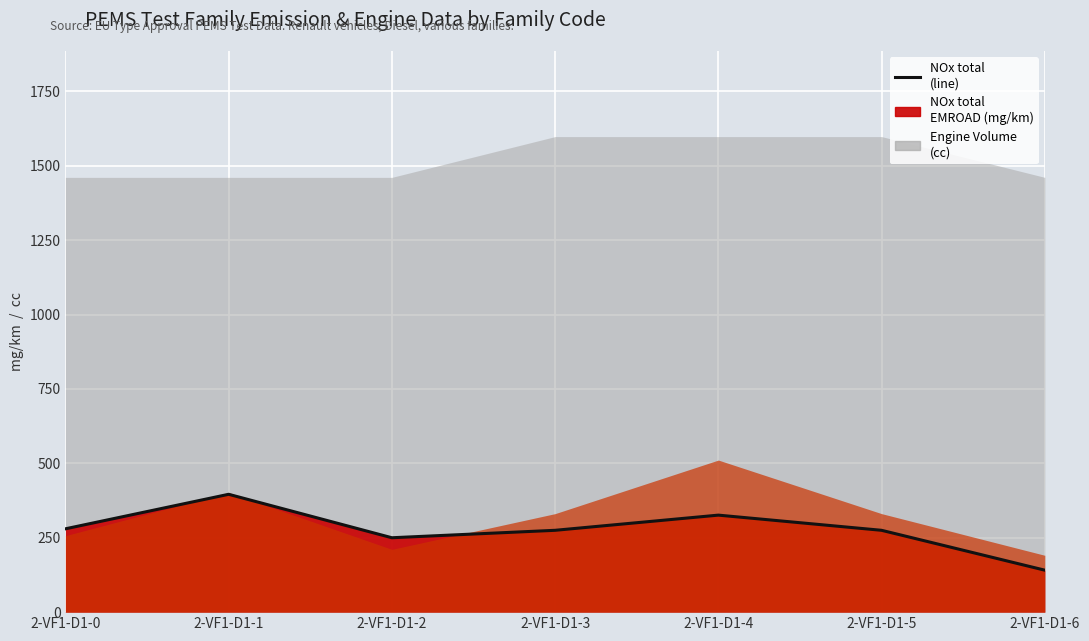

What is the approximate value at 2-VF1-D1-1?

396